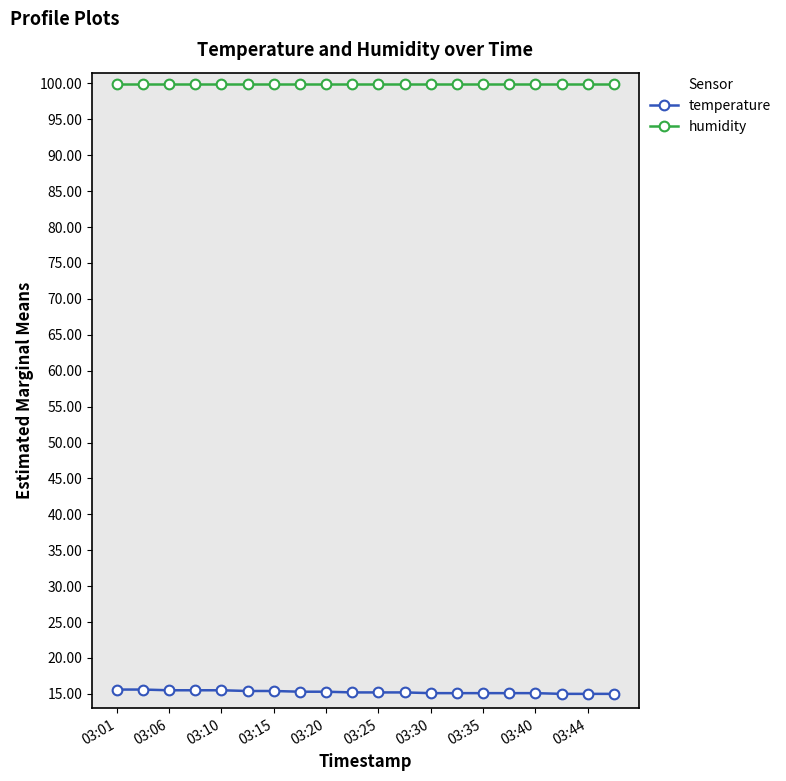

What is the minimum value shown in the chart?

15.0